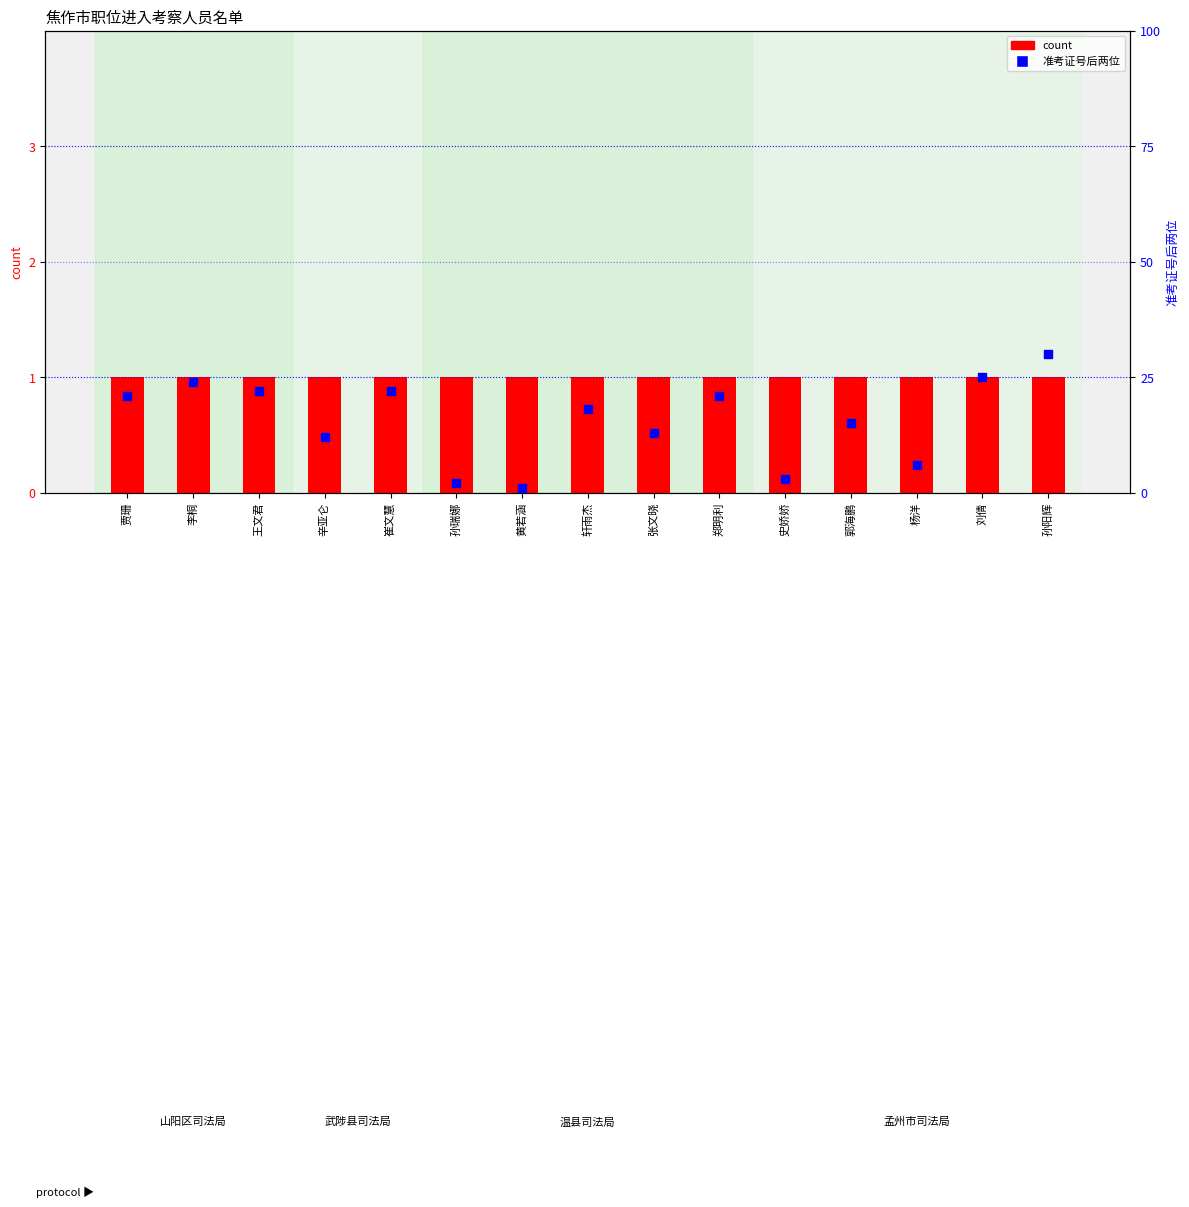

What is the total value across all series at 杨洋?

7